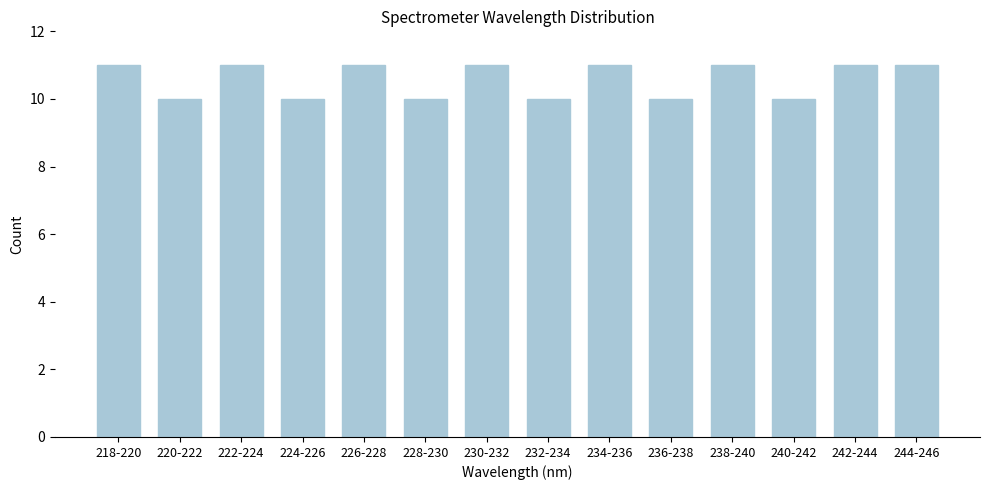

Reading right to left, transcribe all the data shown in this chart.

11	11	10	11	10	11	10	11	10	11	10	11	10	11